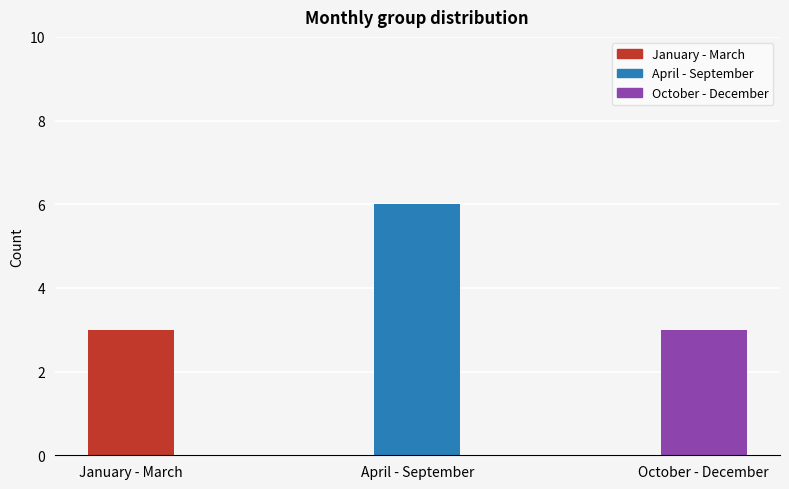

The value at April - September is 9. True or false?

False